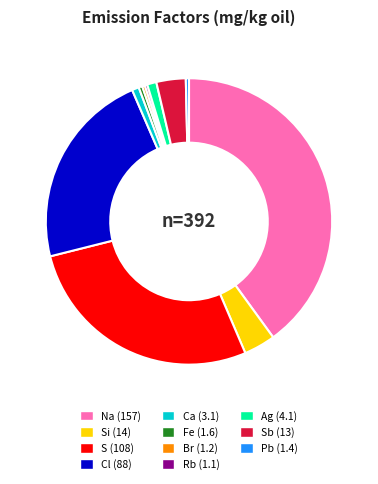

Is there a majority slice in this chart?

No